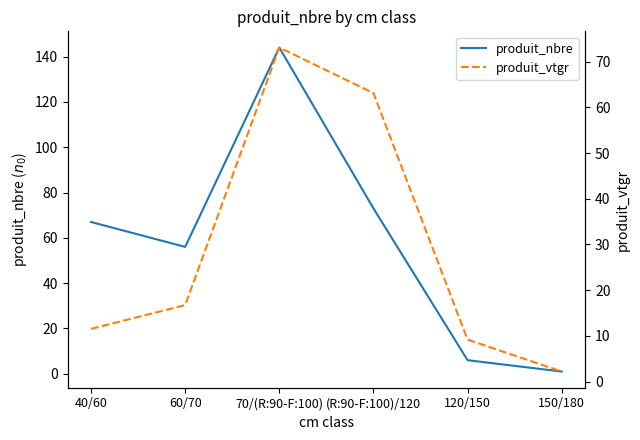

The produit_nbre series shows 73.0 at (R:90-F:100)/120. True or false?

True